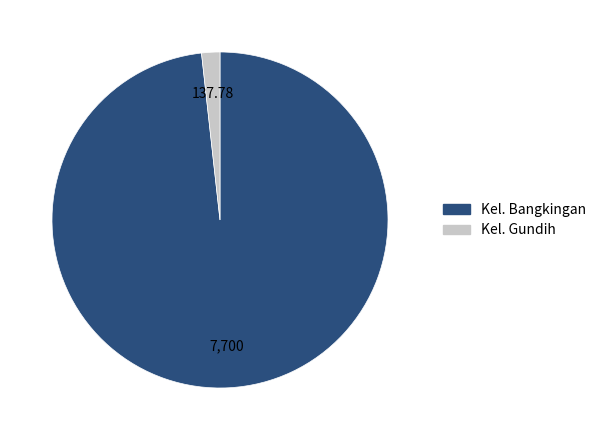

Which category has the smallest portion of the pie?

Kel. Gundih